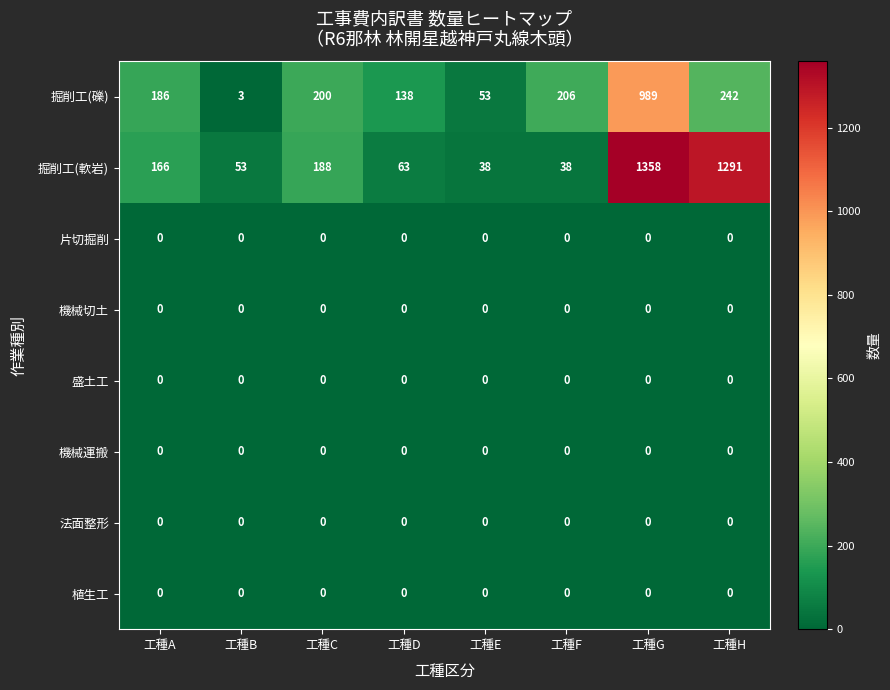

At which category is the sum across all series the highest?

工種G